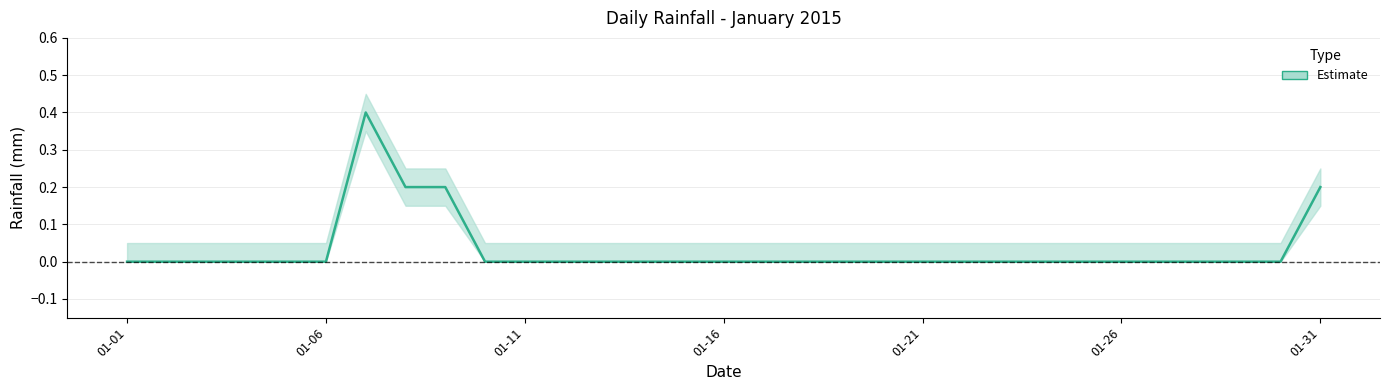

True or false: the data has more than 2 interior local peaks.

False